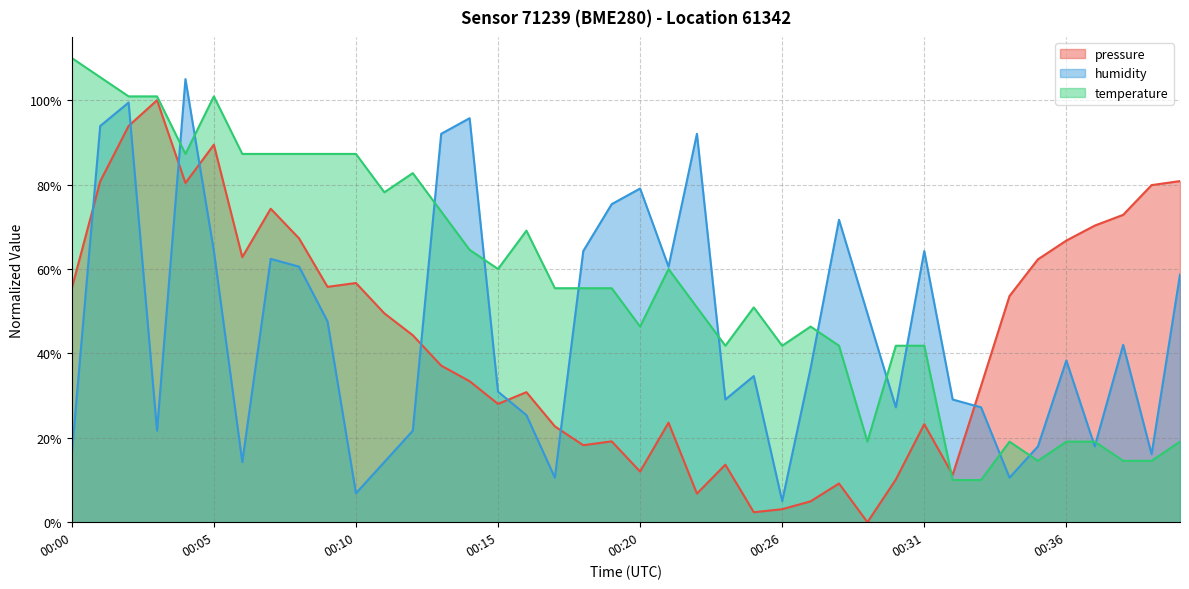

Where is humidity nearest to the value 55?

00:40